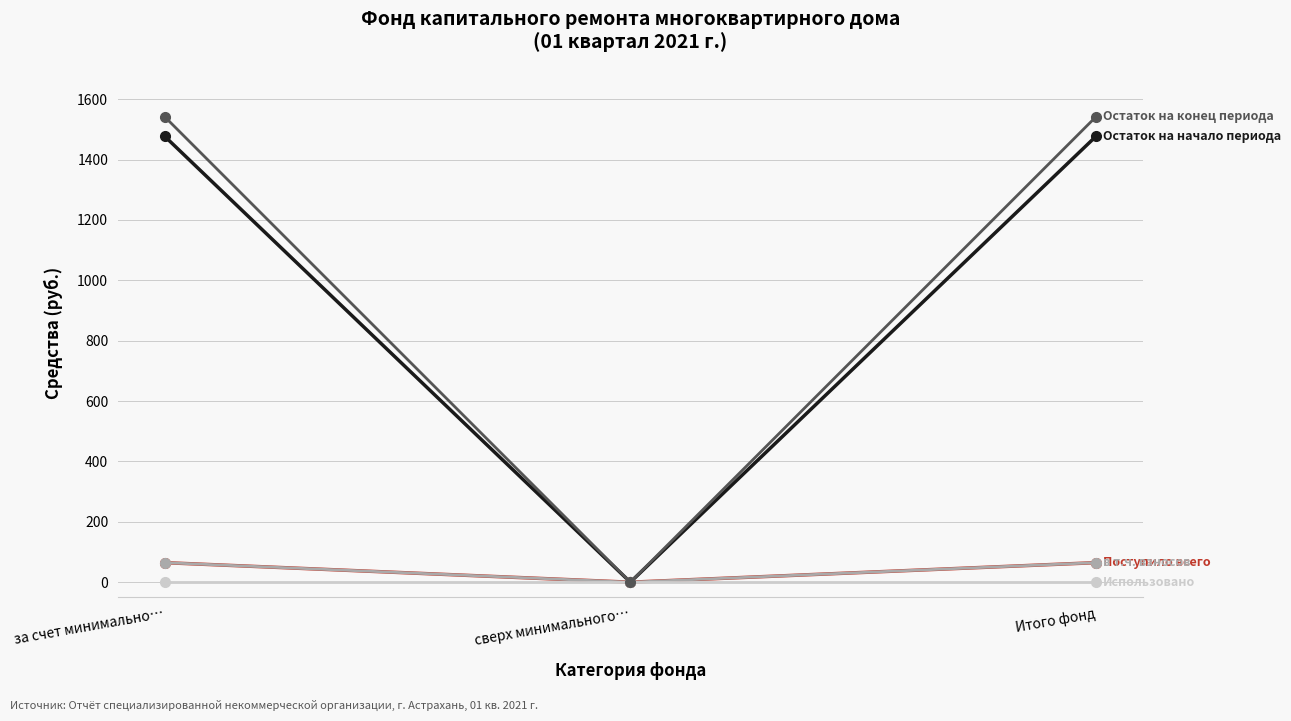

How many lines are shown in the chart?

5